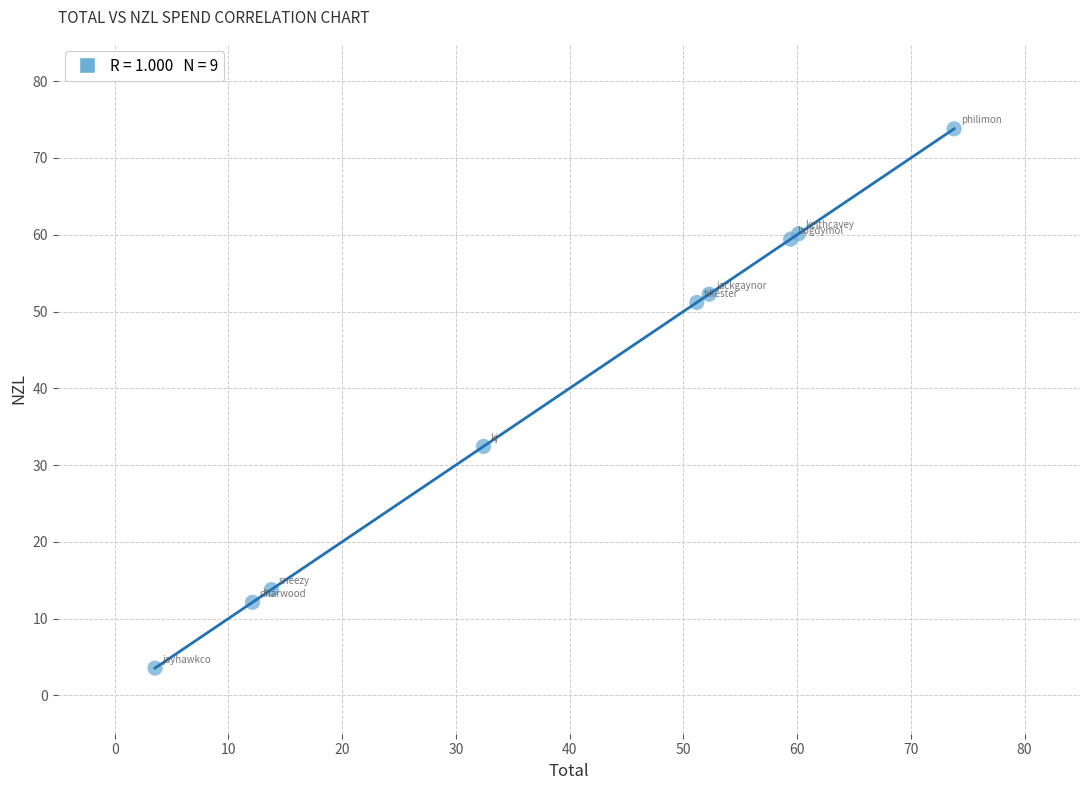

What Y value in the scatter plot is closest to 38?

32.4